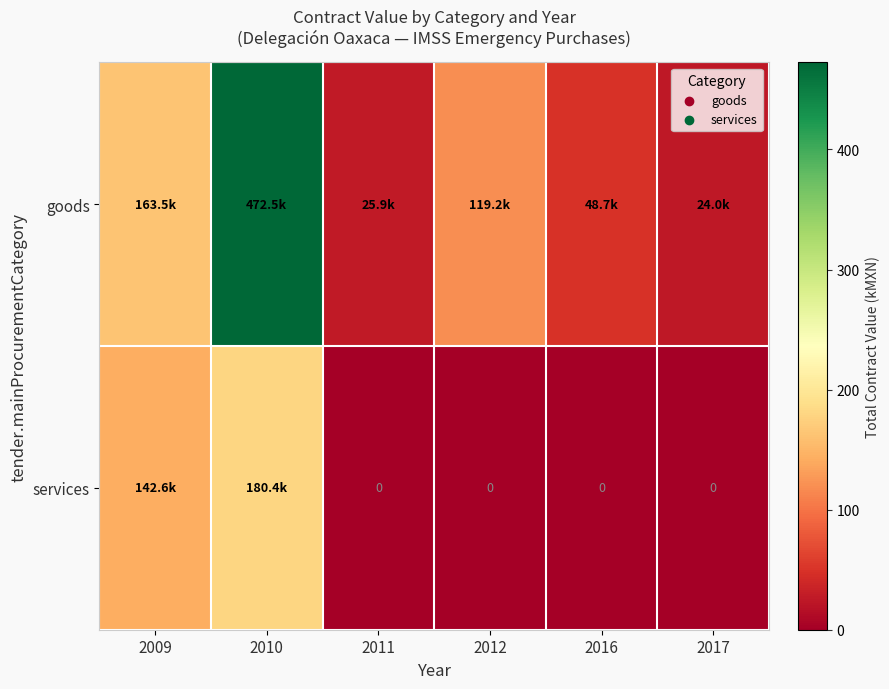

Which series has the largest range (max minus min)?

goods